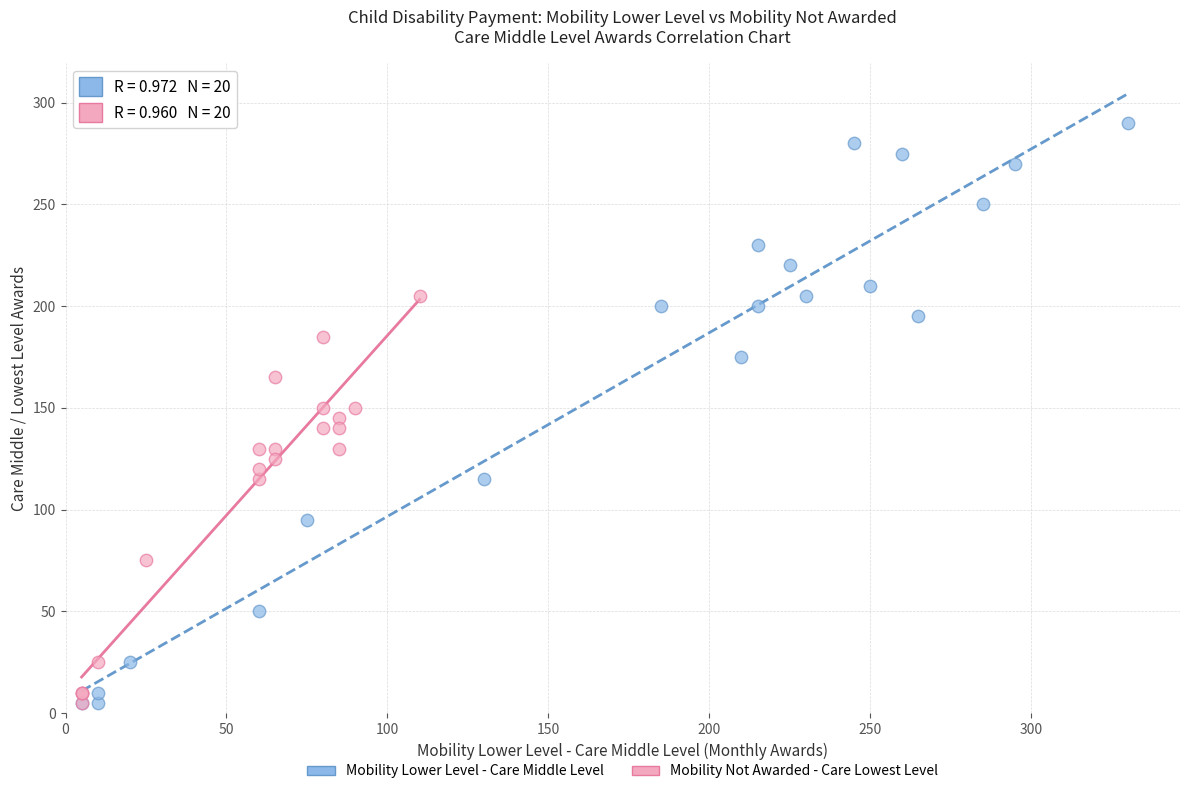

What are all the series names shown in the legend?

Mobility Lower Level - Care Middle Level, Mobility Not Awarded - Care Lowest Level